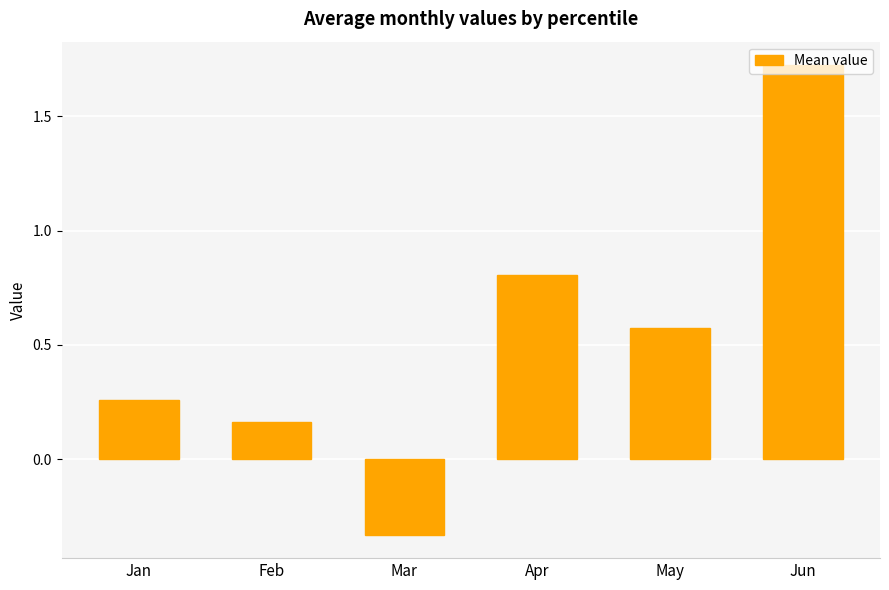

How many values exceed 0?

5